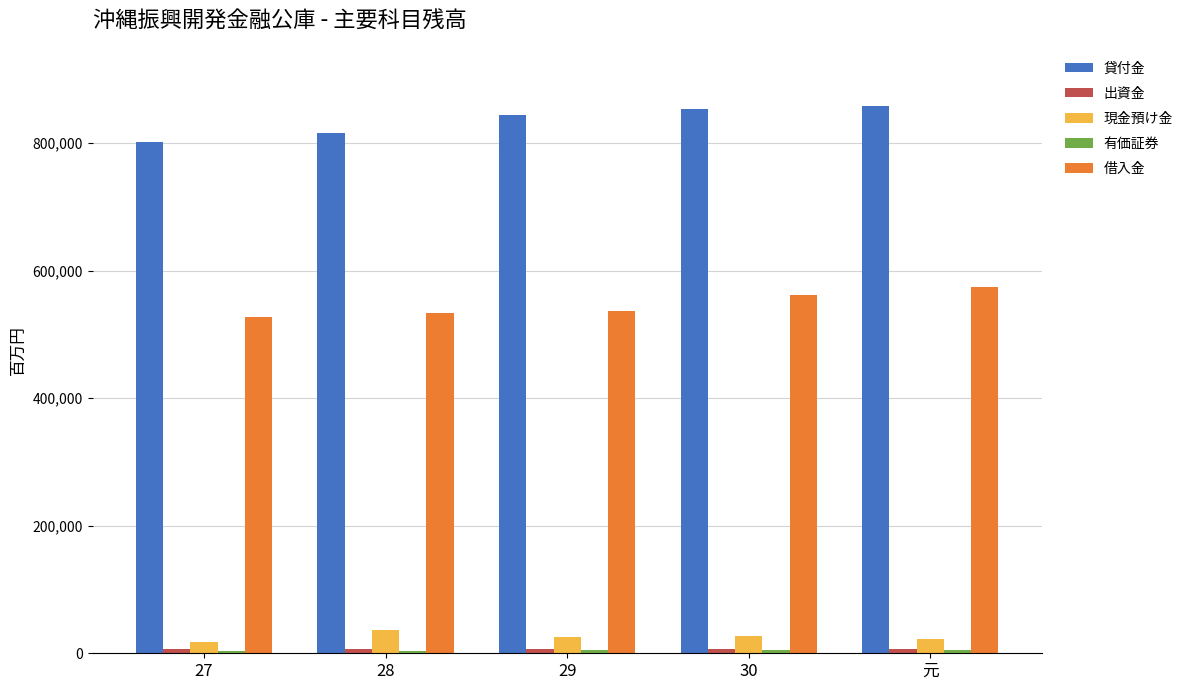

The 貸付金 series shows 858365 at 元. True or false?

True